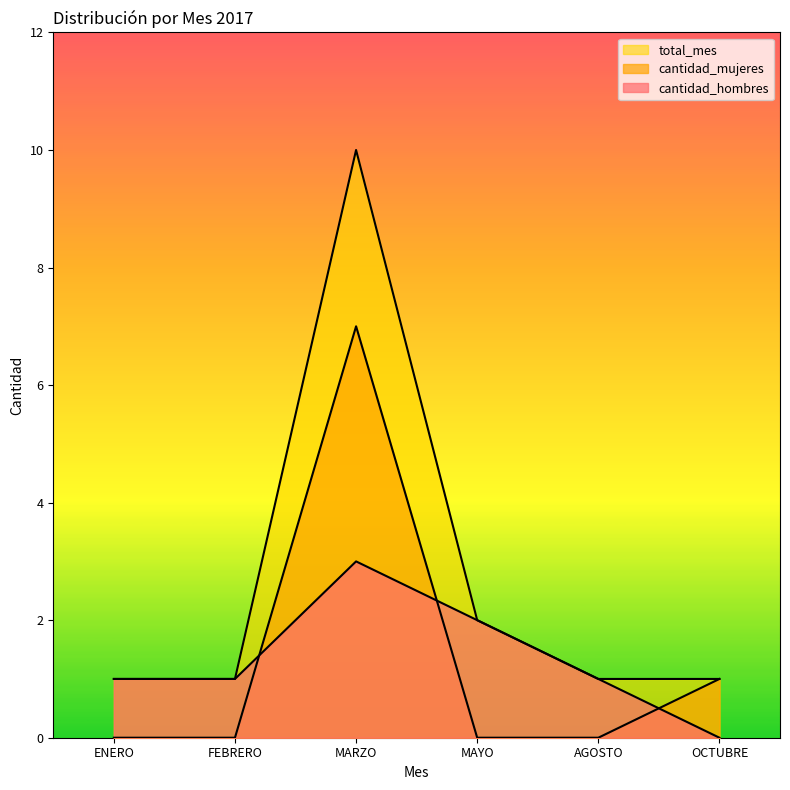

Reading right to left, transcribe all the data shown in this chart.

cantidad_hombres: 0	1	2	3	1	1
cantidad_mujeres: 1	0	0	7	0	0
total_mes: 1	1	2	10	1	1